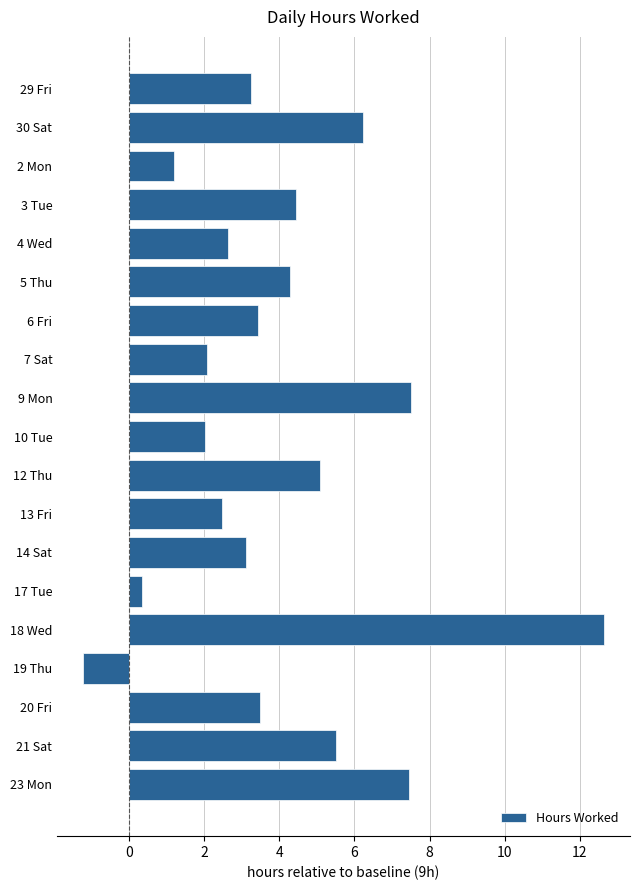

Which label corresponds to the smallest value in the chart?

19 Thu